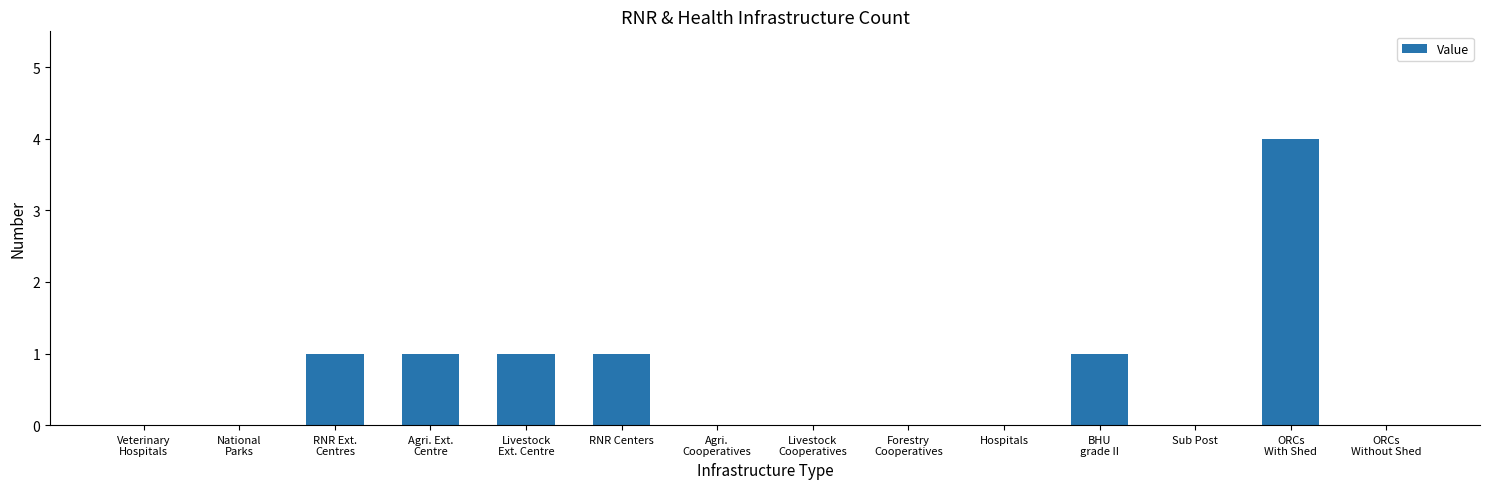

Is it true that the value at Hospitals is -3?

False